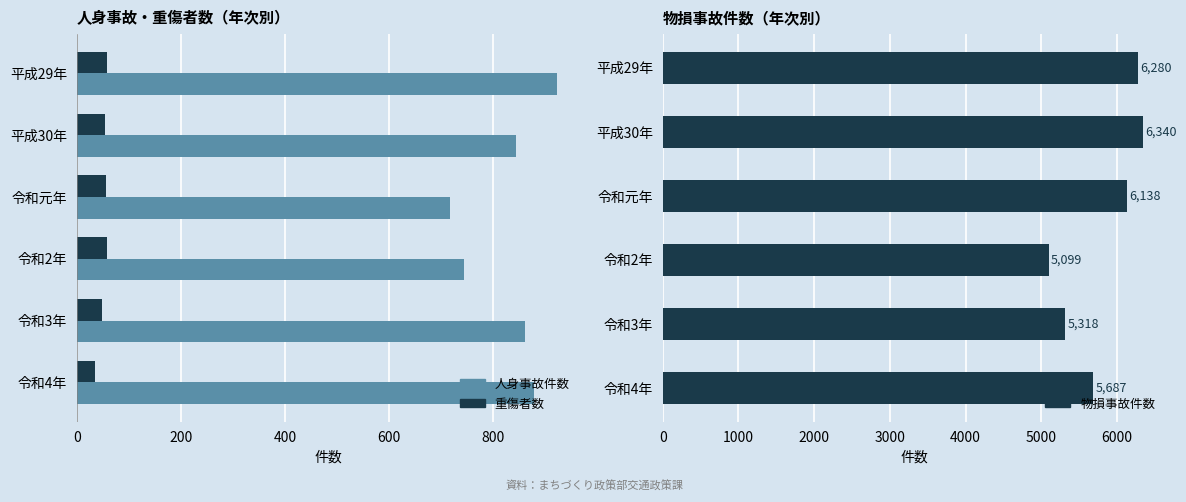

What are all the series names shown in the legend?

人身事故件数, 重傷者数, 物損事故件数